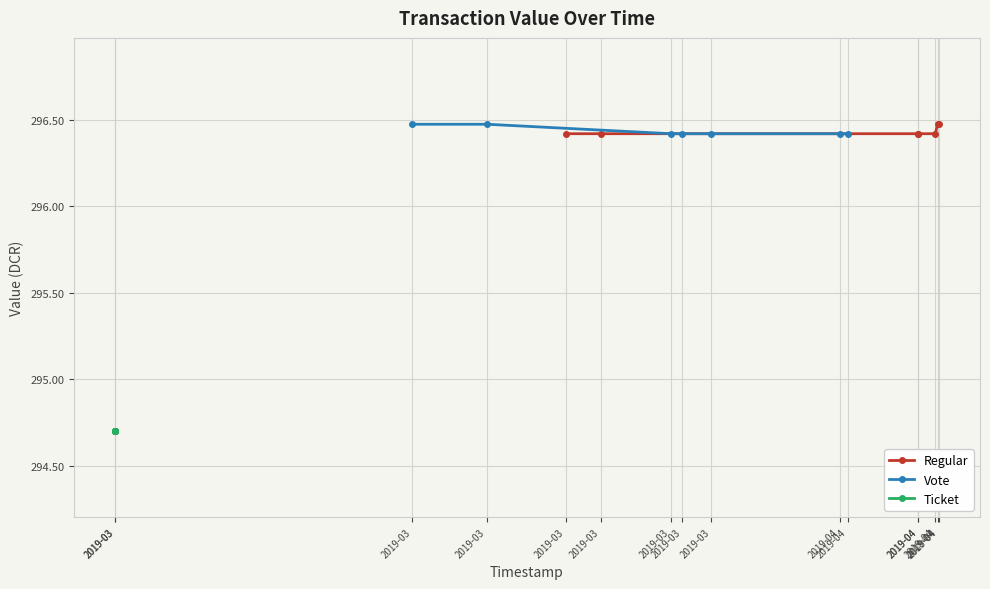

Which series has the widest spread of values?

Regular